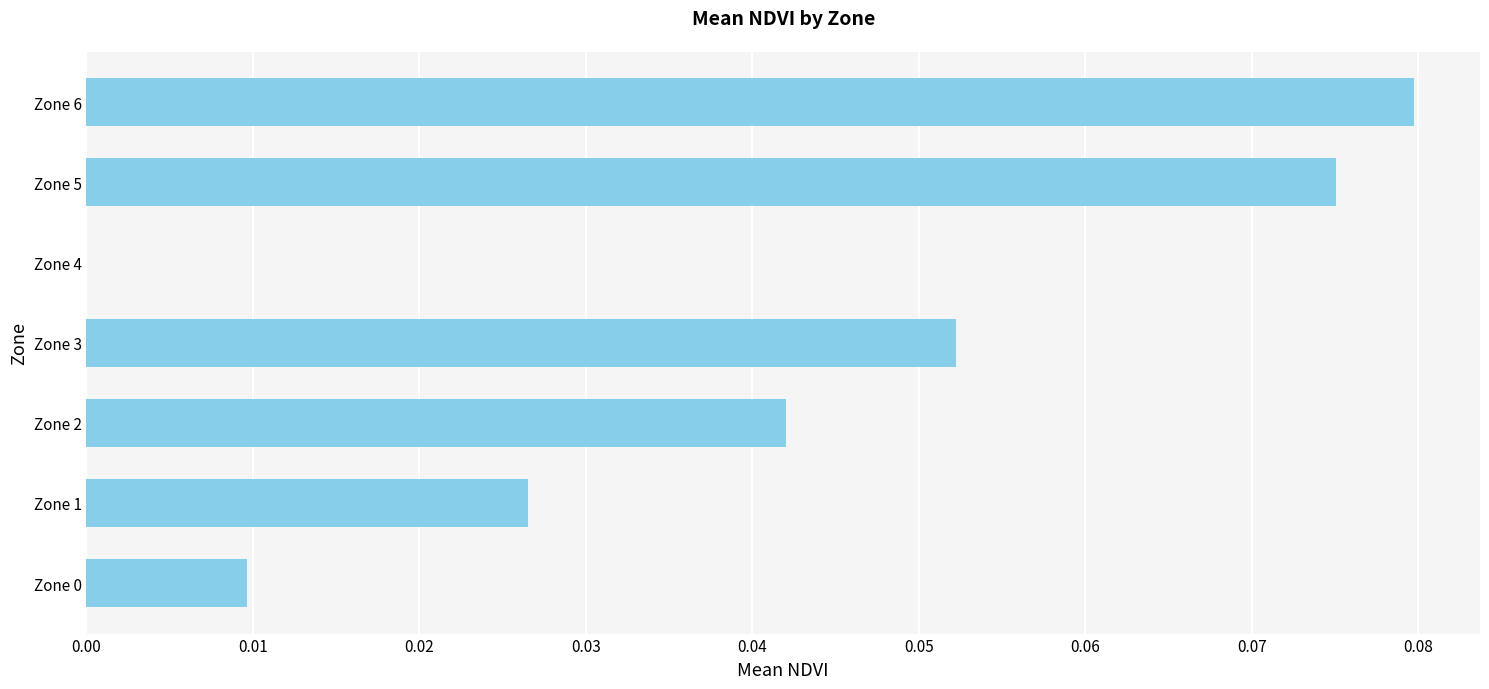

What is the sum of all values?

0.3